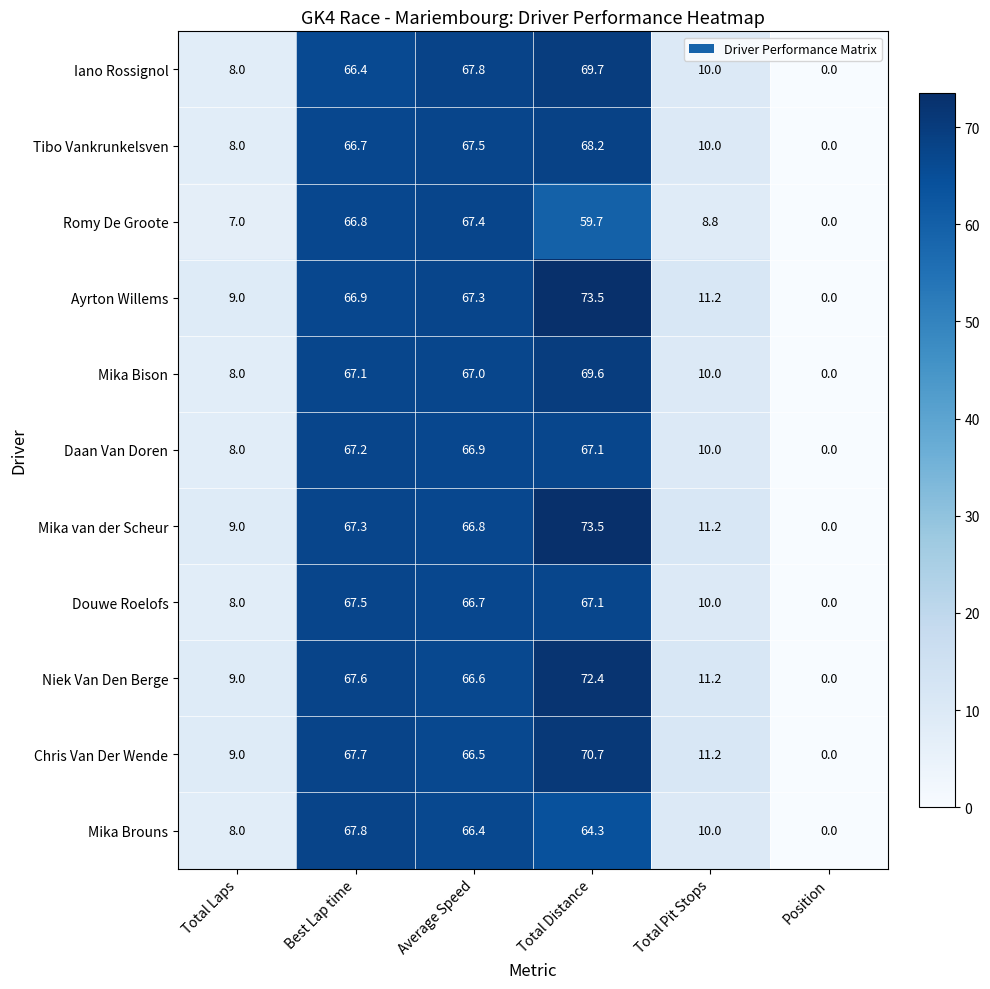

Between Best Lap time and Total Distance, which series saw the biggest shift?

Romy De Groote